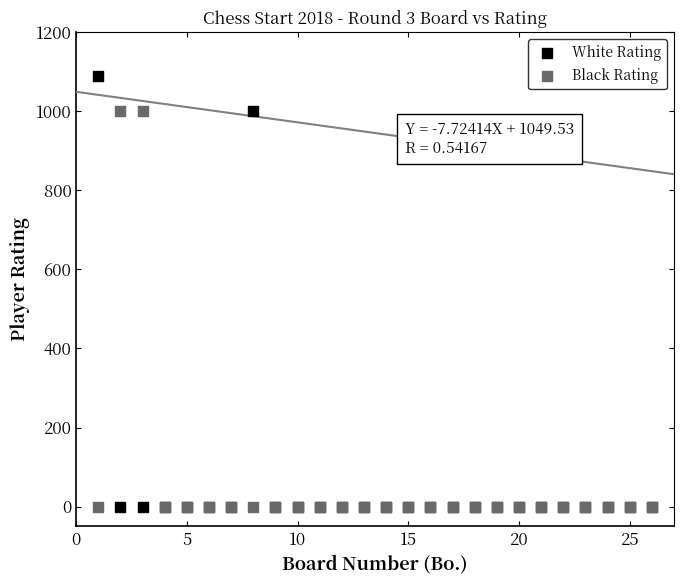

What are all the series names shown in the legend?

White Rating, Black Rating